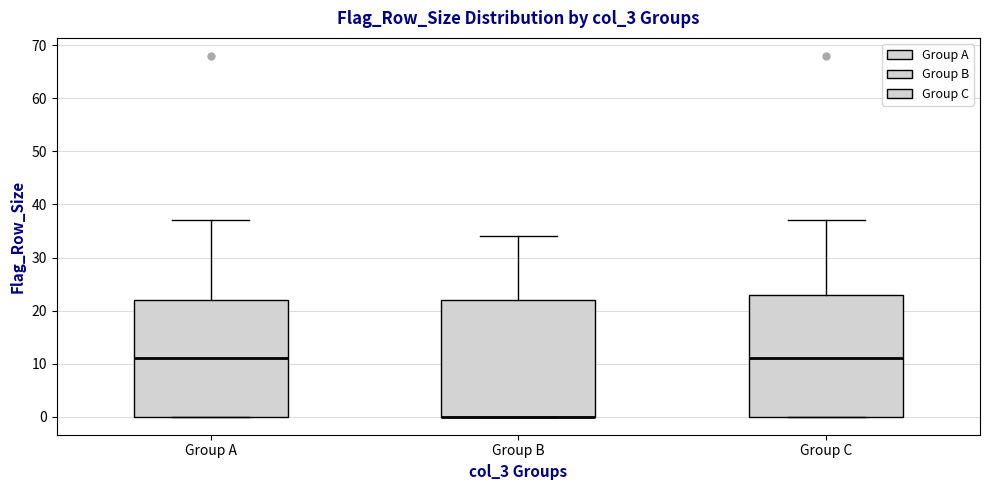

Comparing the boxes themselves (not the whiskers), which one is the tallest?

Group C